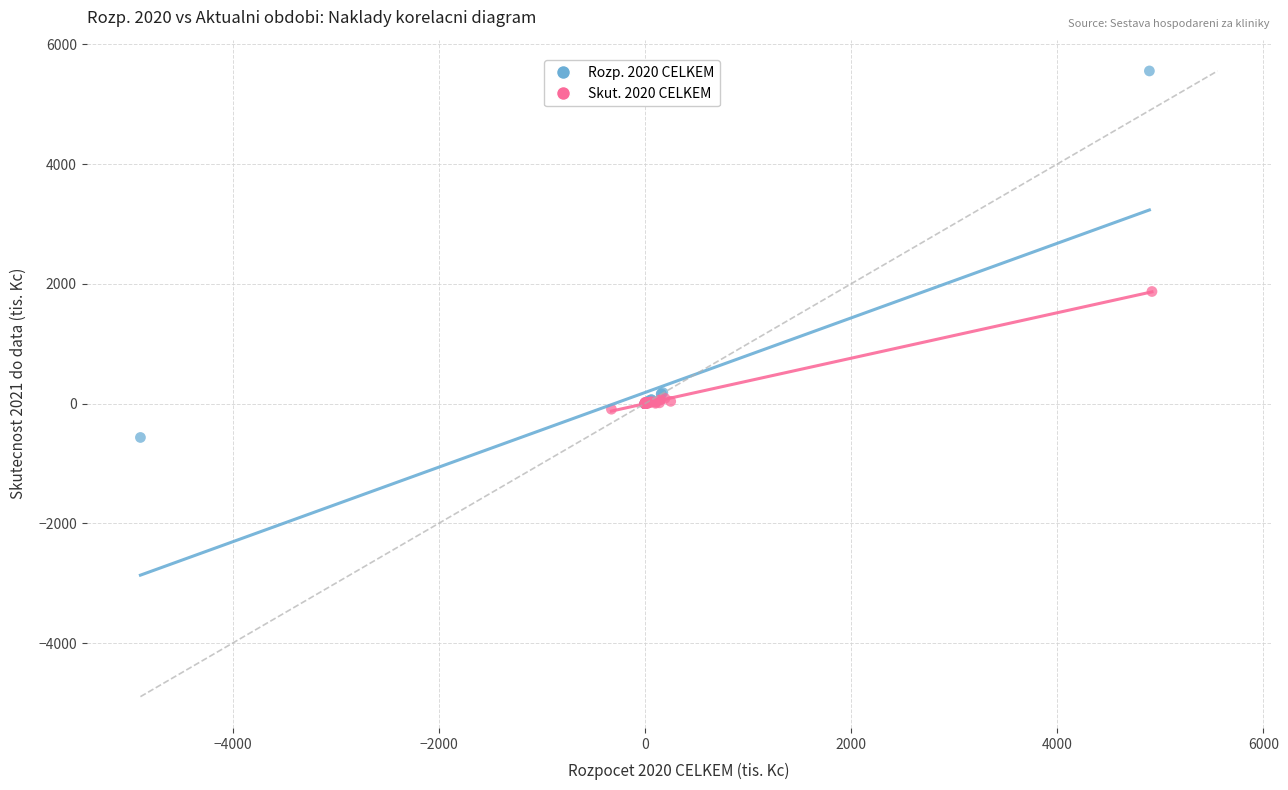

Which series has the widest spread of Y values?

Rozp. 2020 CELKEM